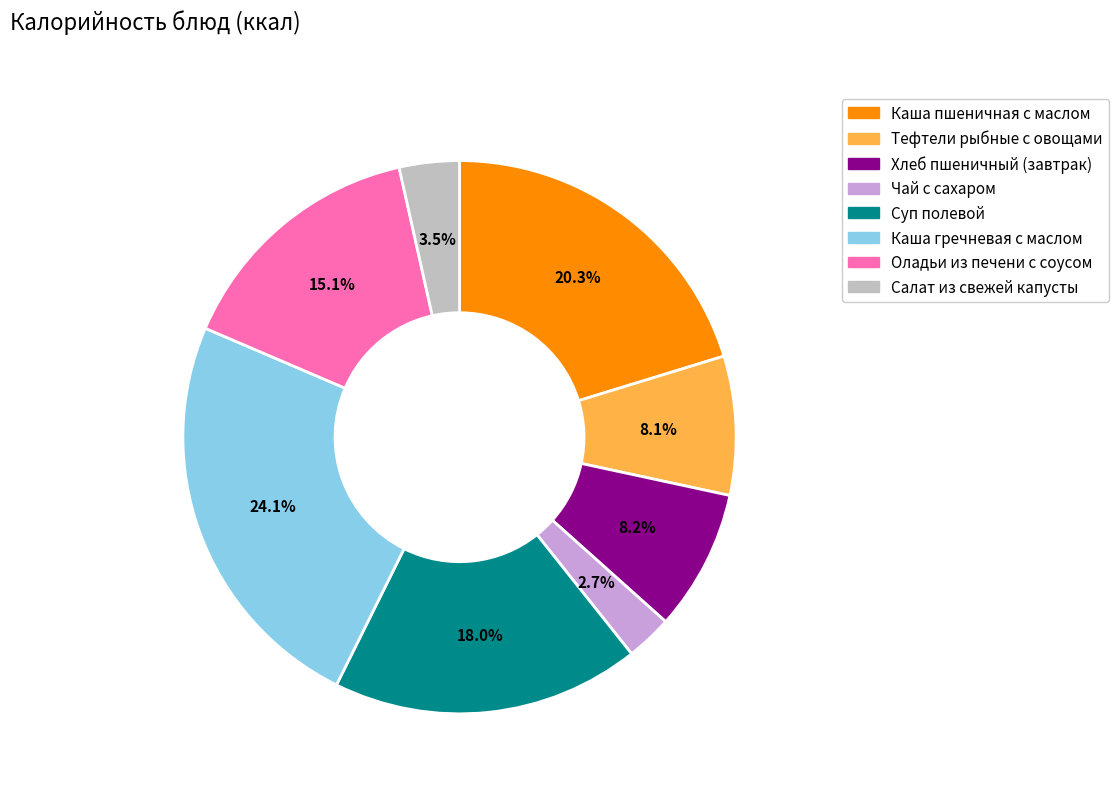

What is the ratio of the value at Каша гречневая с маслом to the value at Тефтели рыбные с овощами?

3.0